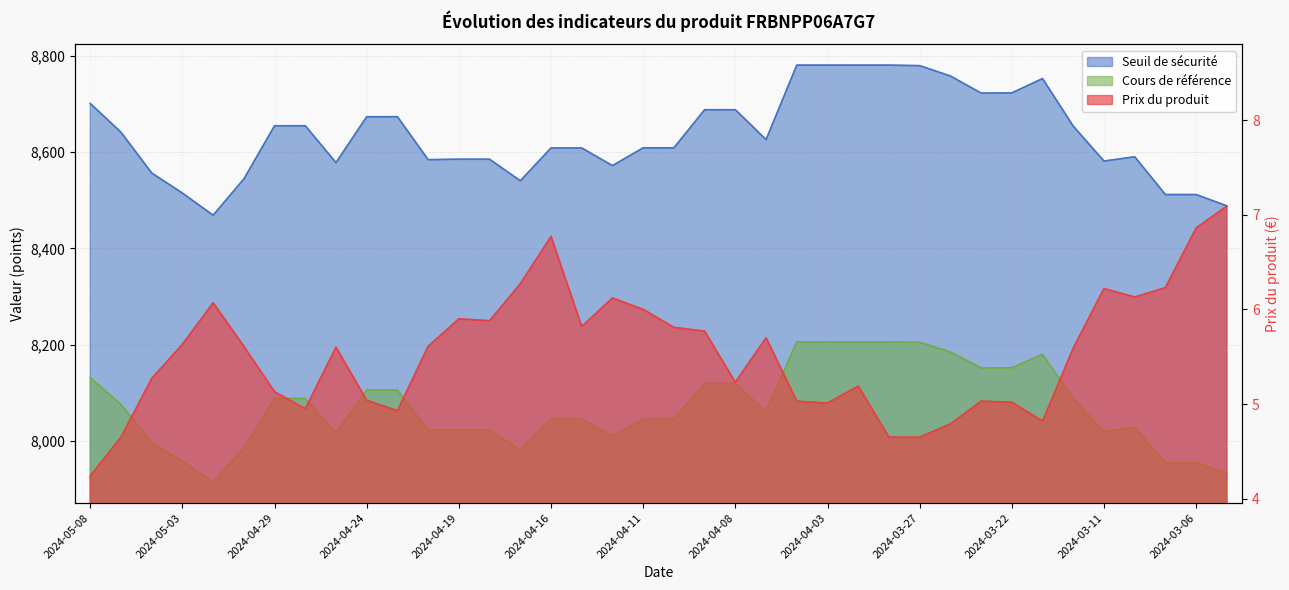

Which series changed the most between 2024-05-07 and 2024-03-22?

Seuil de sécurité